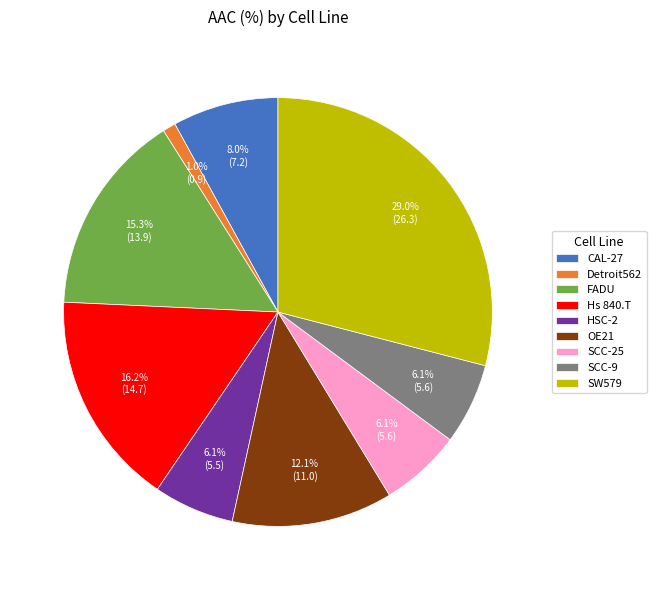

Is there any slice that represents more than half of the pie?

No